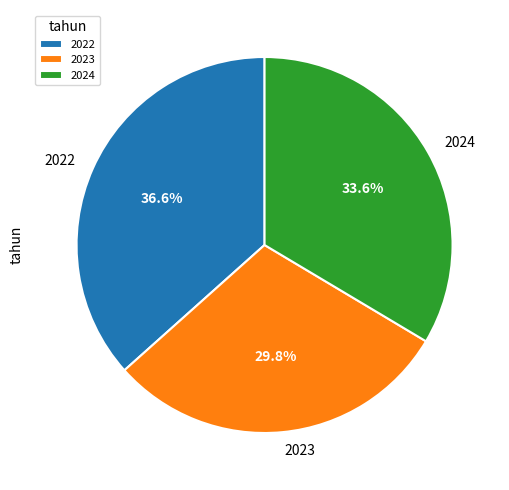

Is there a majority slice in this chart?

No